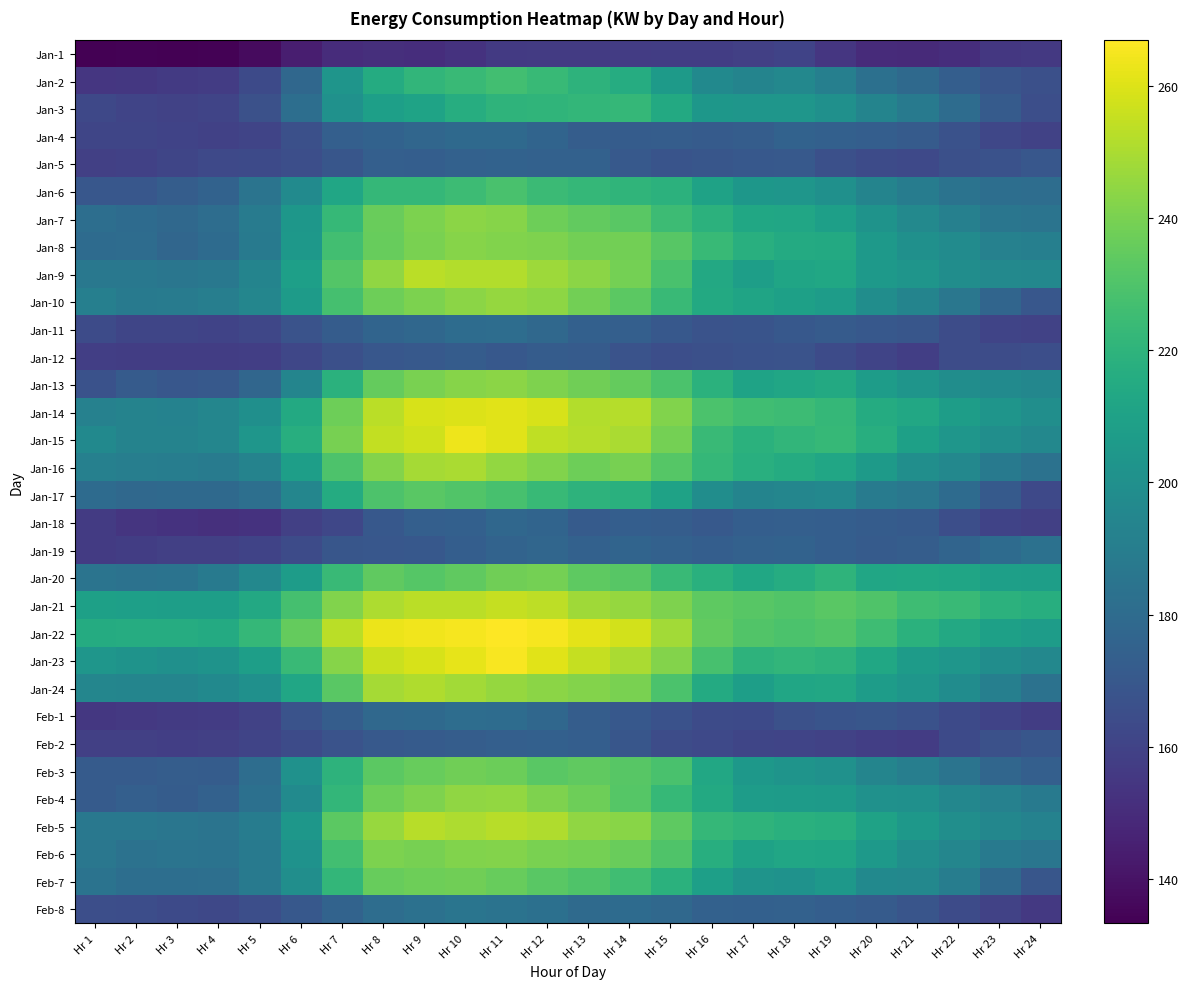

Count the number of categories in the chart.

24